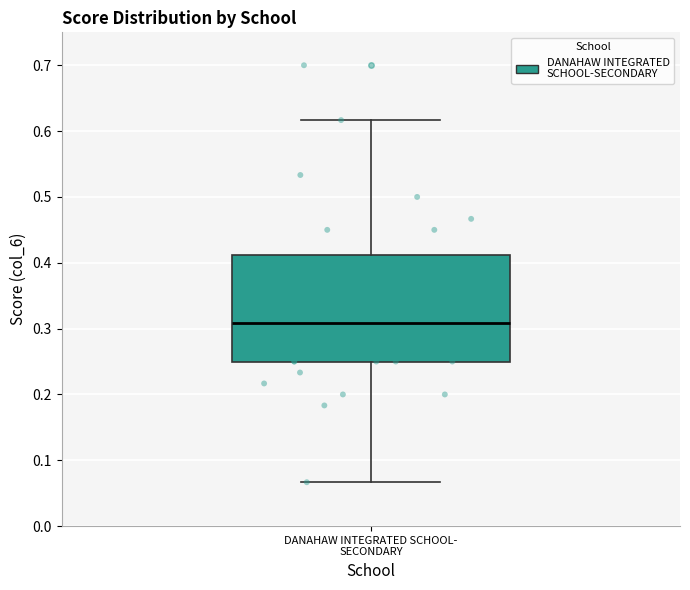

Transcribe this box plot: give where the median line is, the range the box spans, and where the two whiskers end, as read against the y-axis. The values are not printed on the chart, so give them approximately, as read against the axis.

median 0.31, box 0.25 to 0.41, whiskers 0.07 to 0.62